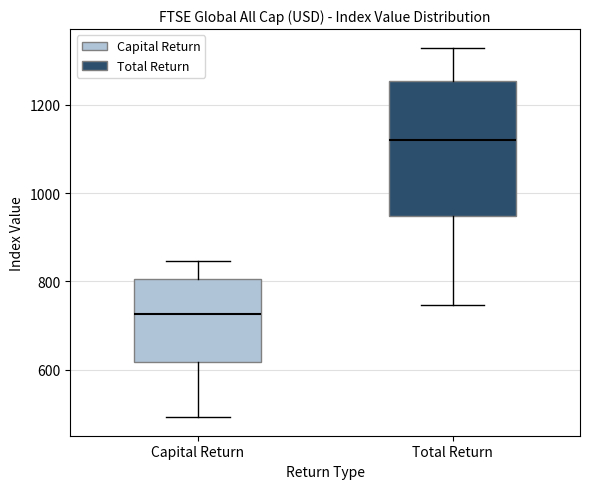

Comparing the boxes themselves (not the whiskers), which one is the tallest?

Total Return